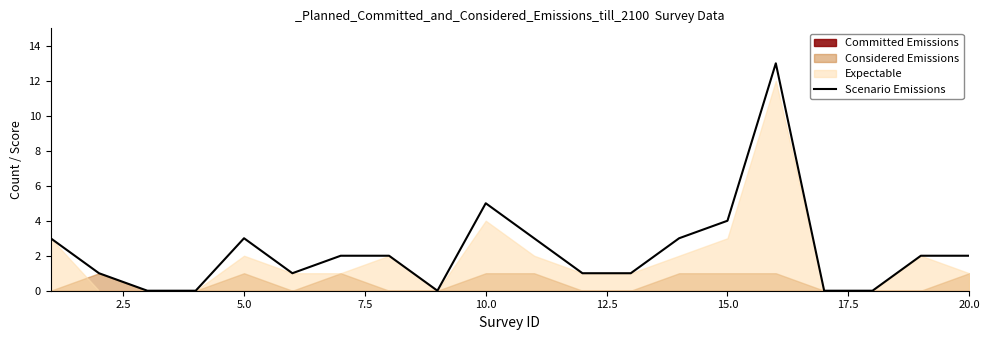

Which has a higher value, 9 or 17.5?

9